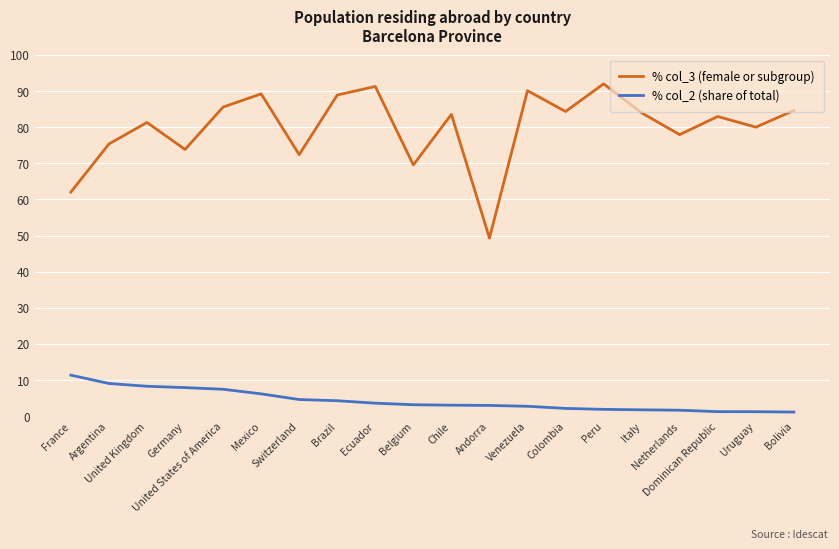

What is the approximate value of % col_3 (female or subgroup) at Switzerland?

72.4